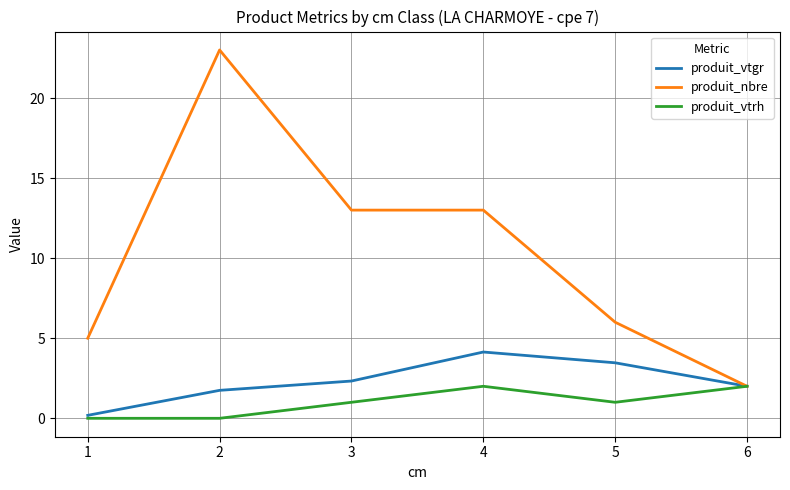

At which label does produit_nbre reach its minimum?

6